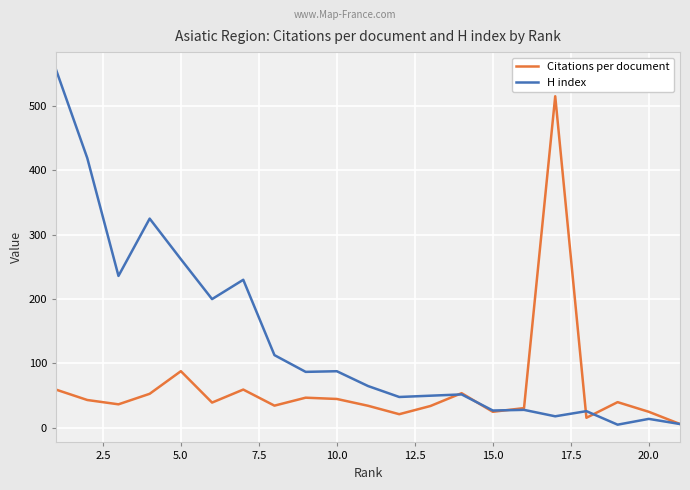

What are all the series names shown in the legend?

Citations per document, H index